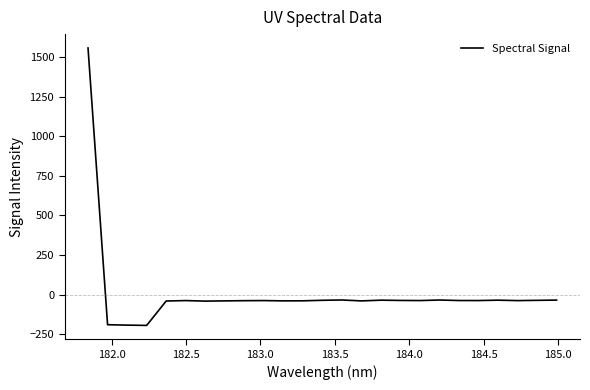

What is the maximum value shown in the chart?

1557.2